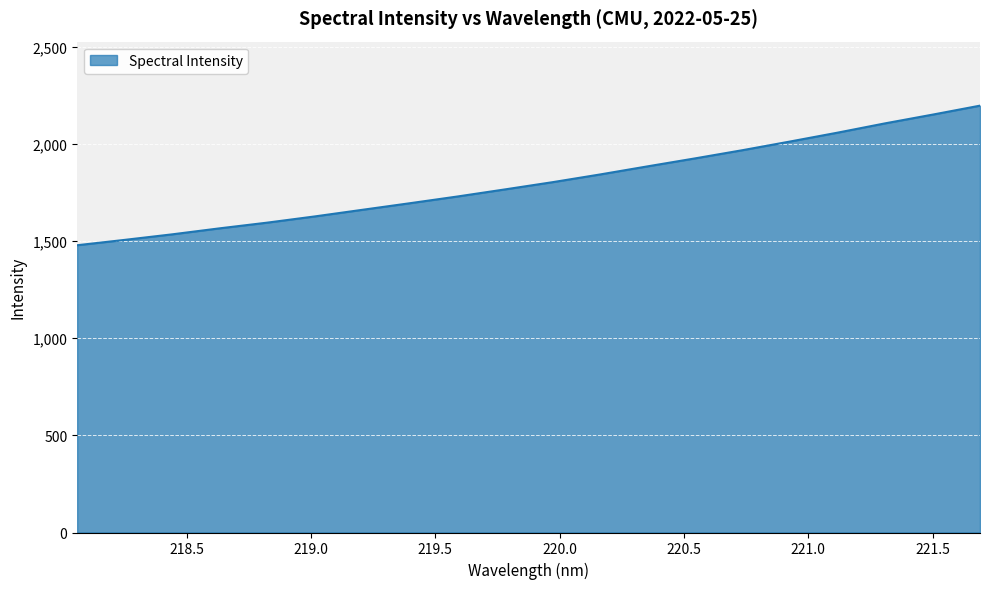

What is the greatest value displayed?

2196.8